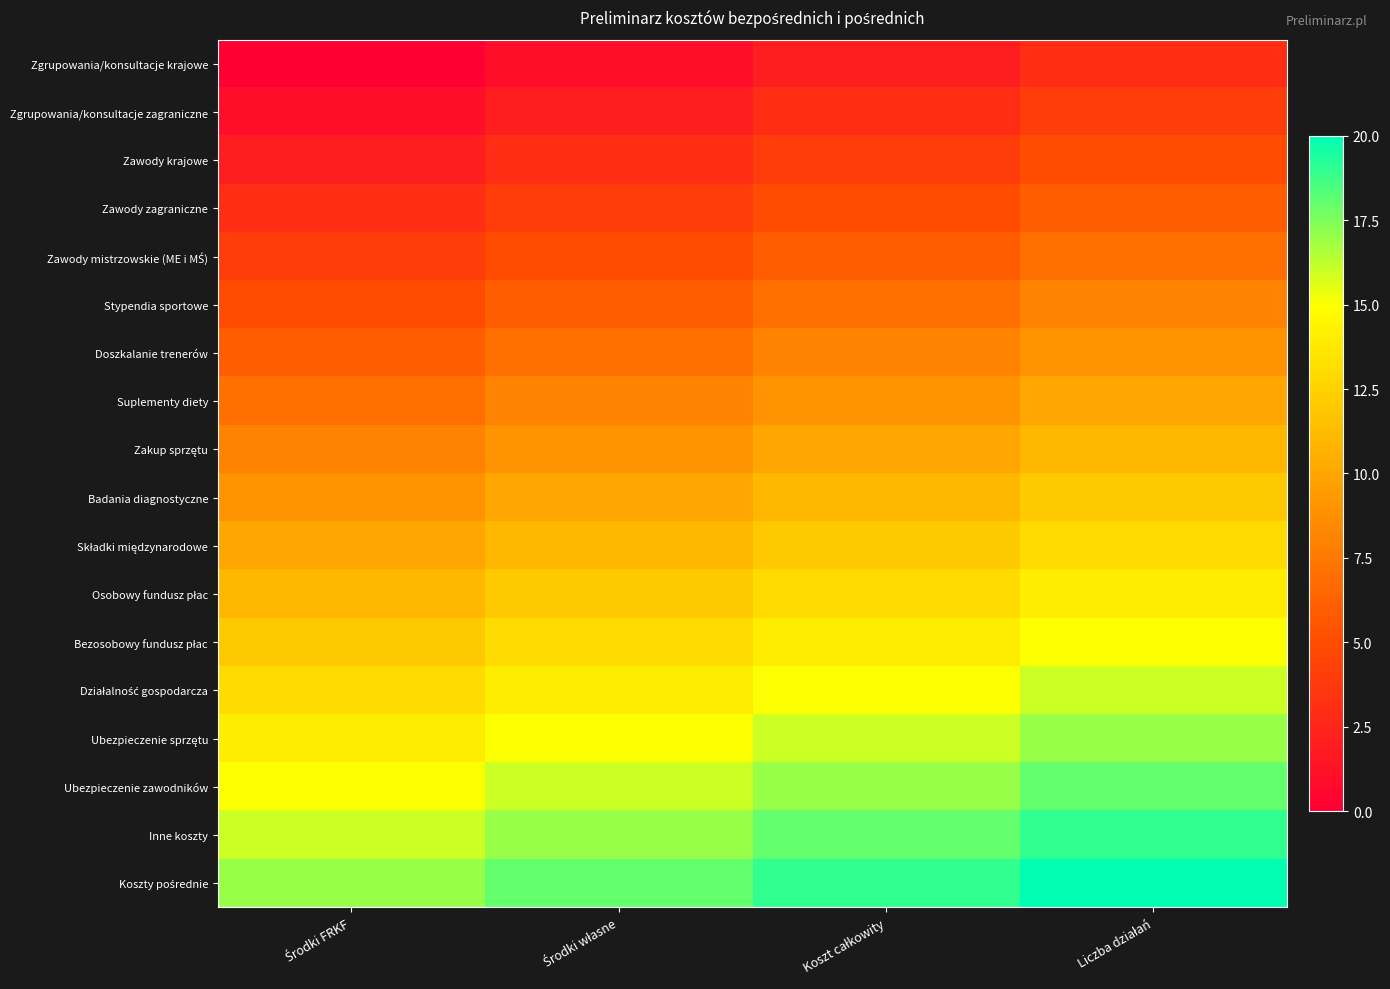

At which category is the sum across all series the highest?

Liczba działań